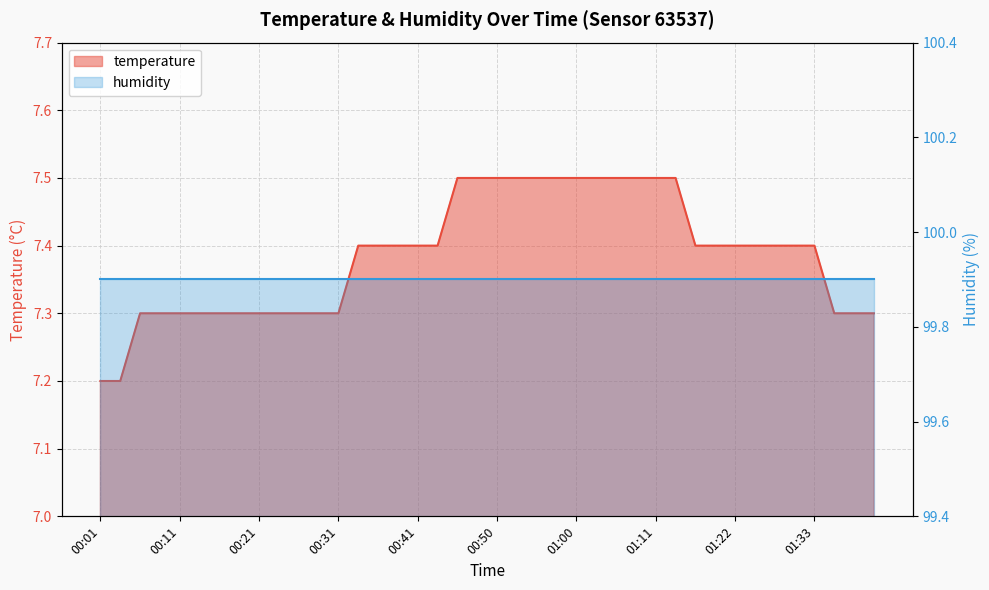

What is the value of the 12th point from the left?

7.3